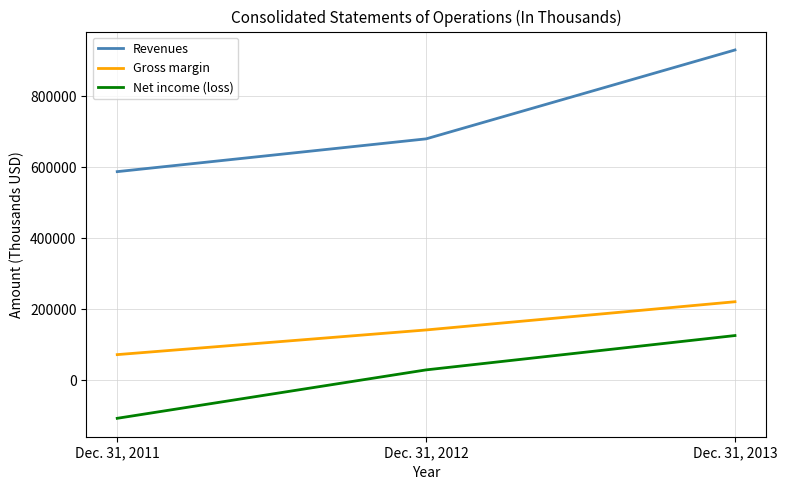

Which series has the largest total across all categories?

Revenues